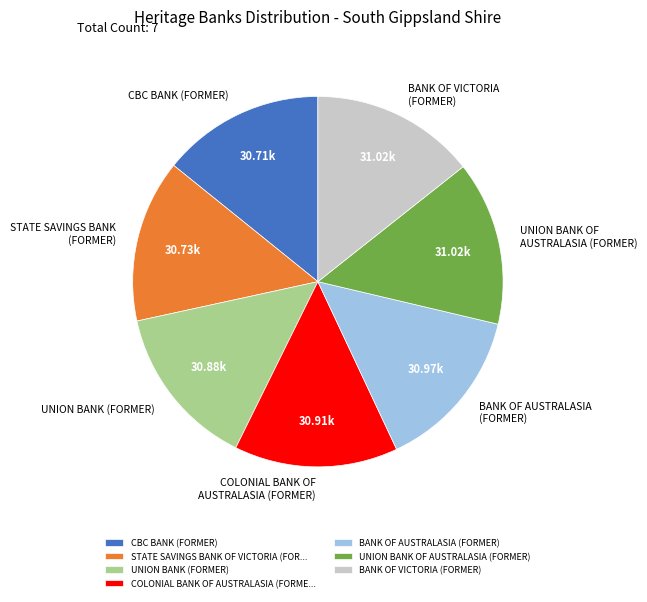

Do STATE SAVINGS BANK OF VICTORIA (FOR... and UNION BANK OF AUSTRALASIA (FORMER) together represent more than half of the pie?

No